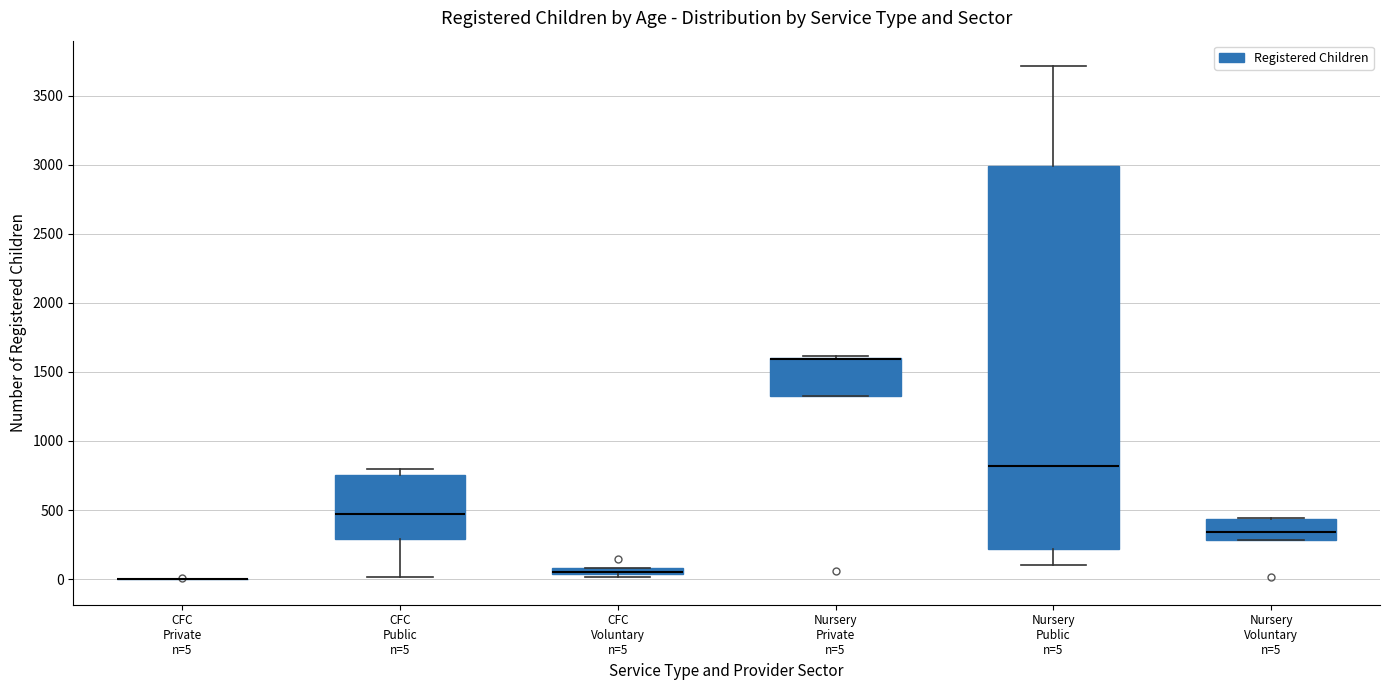

Comparing the boxes themselves (not the whiskers), which one is the tallest?

Nursery Public n=5